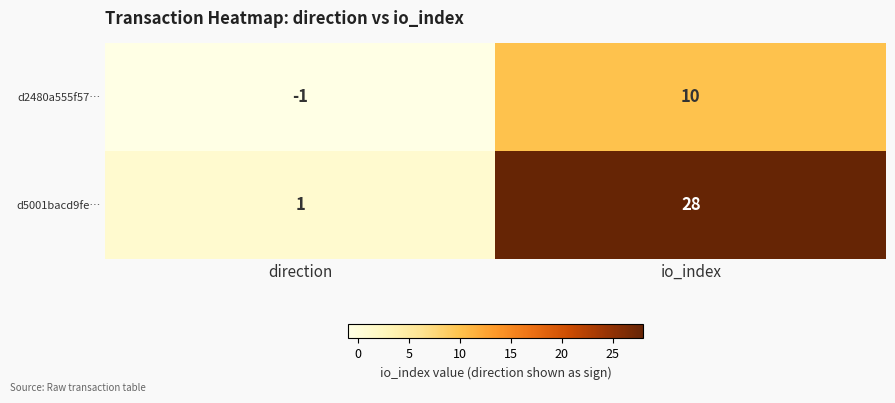

Read the d5001bacd9fe… value at io_index, to the nearest 10.

30